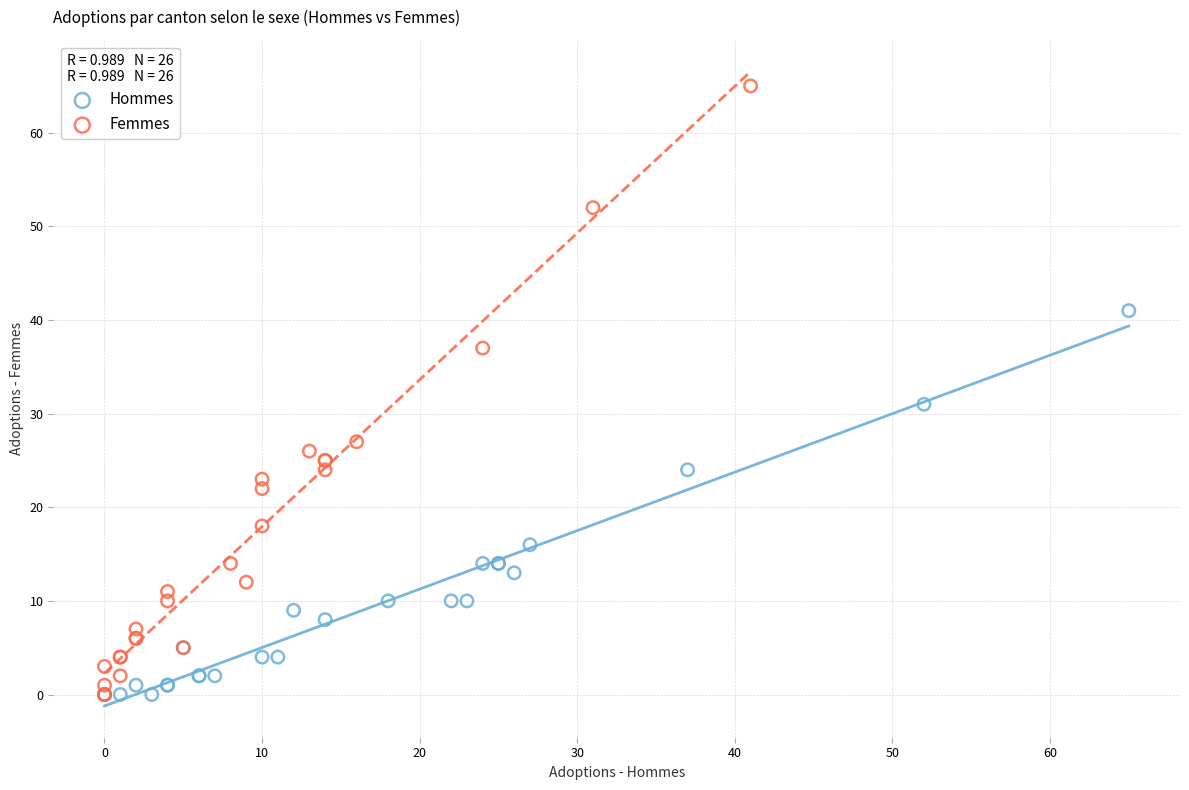

Which series contains the highest Y value?

Femmes